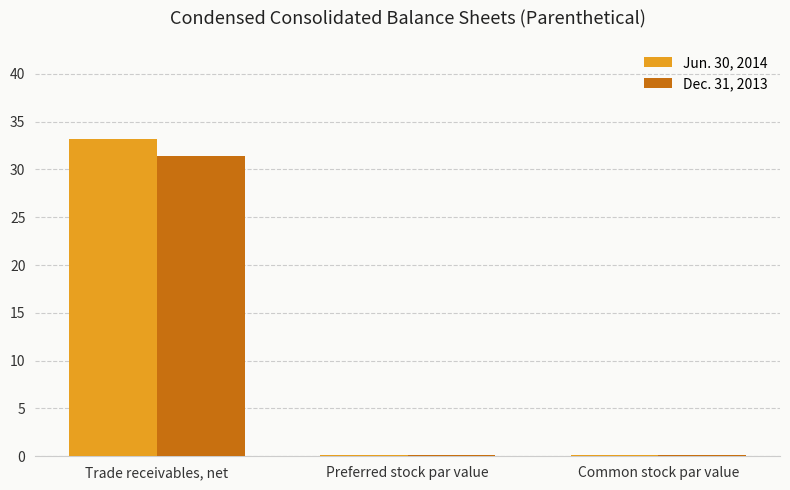

What is the maximum value for Dec. 31, 2013?

31.4